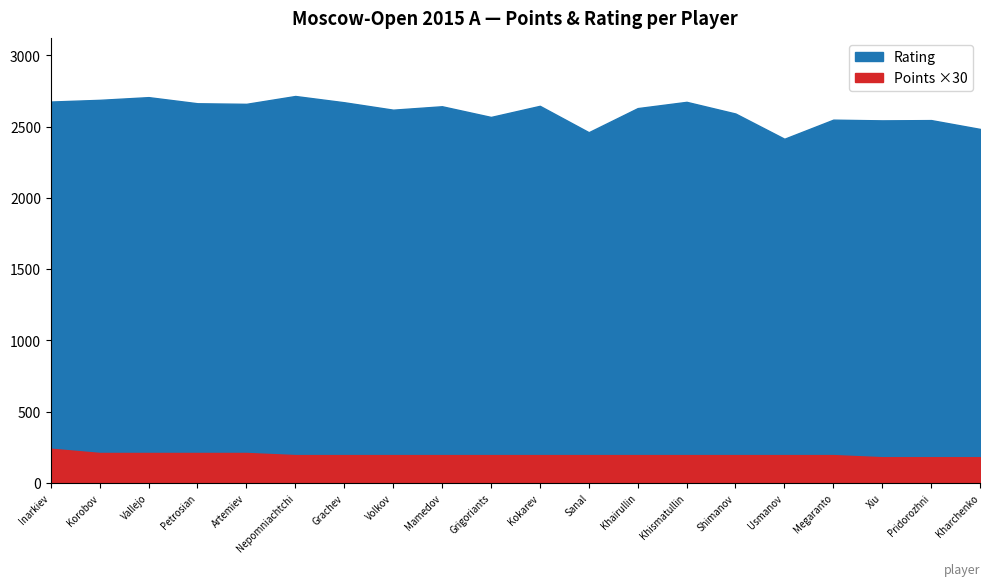

What is the label of the 16th point from the right?

Artemiev